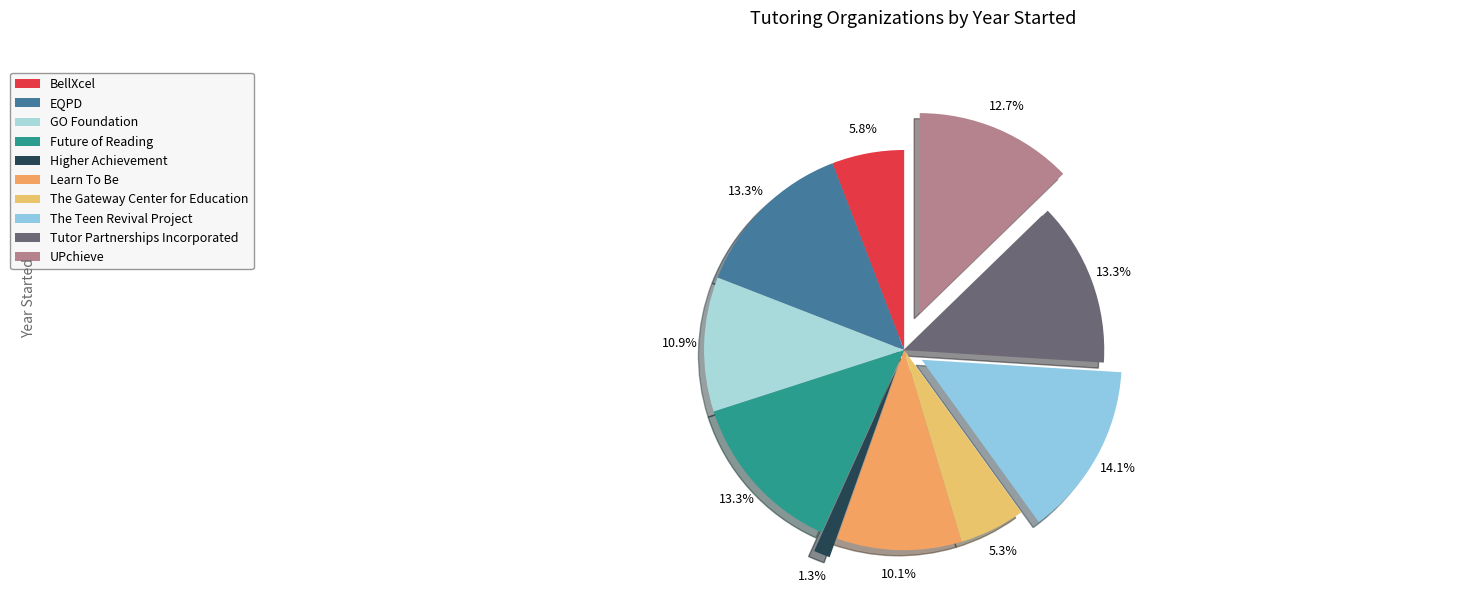

Is there any slice that represents more than half of the pie?

No